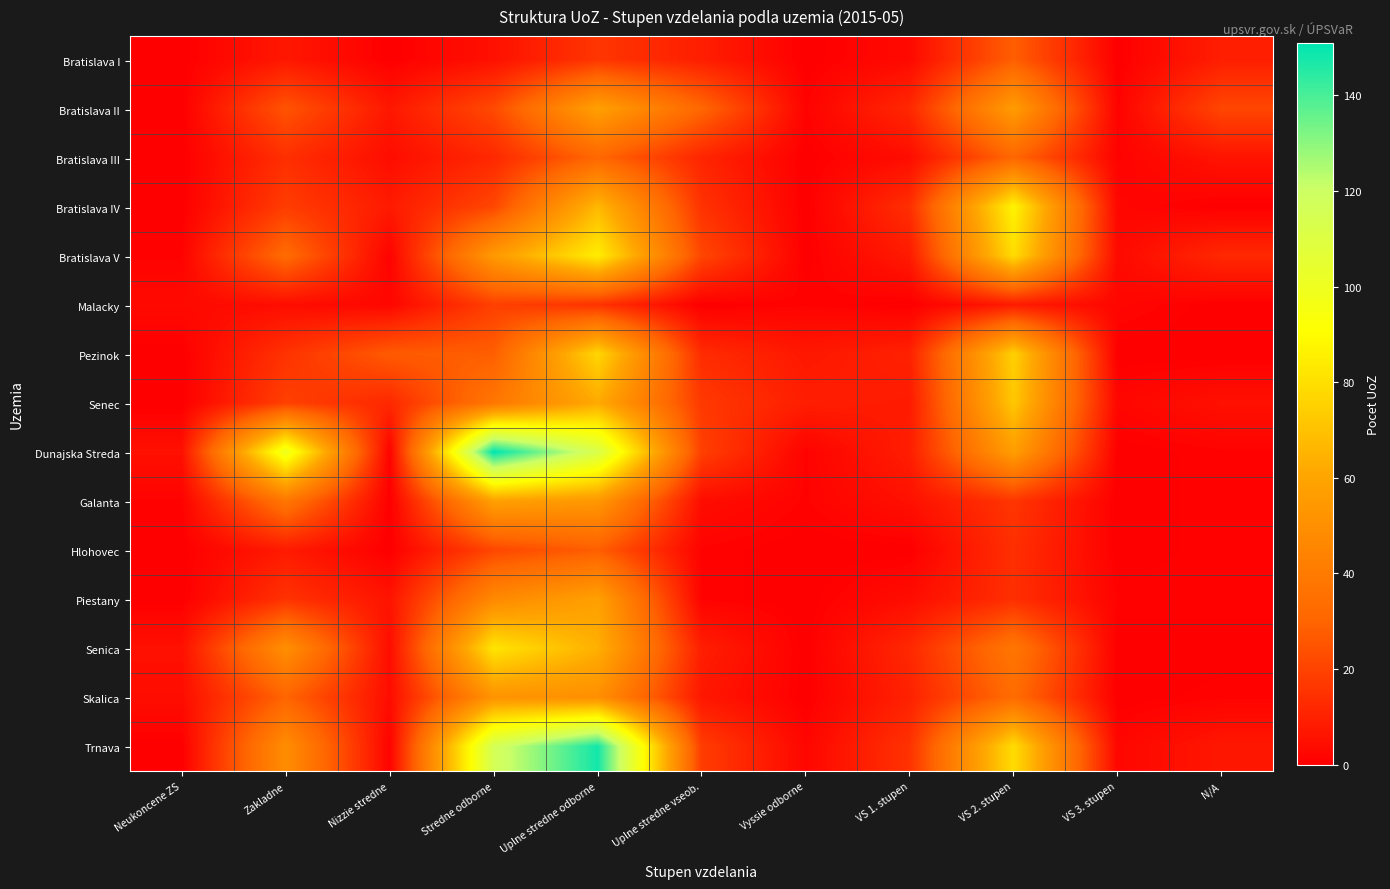

Reading left to right, list all the values displayed in this chart.

Bratislava I: Neukoncene ZS=0	Zakladne=7	Nizzie stredne=0	Stredne odborne=5	Uplne stredne odborne=16	Uplne stredne vseob.=9	Vyssie odborne=0	VS 1. stupen=3	VS 2. stupen=28	VS 3. stupen=0	N/A=9
Bratislava II: Neukoncene ZS=0	Zakladne=25	Nizzie stredne=7	Stredne odborne=22	Uplne stredne odborne=58	Uplne stredne vseob.=31	Vyssie odborne=1	VS 1. stupen=12	VS 2. stupen=56	VS 3. stupen=1	N/A=21
Bratislava III: Neukoncene ZS=0	Zakladne=14	Nizzie stredne=4	Stredne odborne=12	Uplne stredne odborne=31	Uplne stredne vseob.=11	Vyssie odborne=0	VS 1. stupen=4	VS 2. stupen=31	VS 3. stupen=1	N/A=6
Bratislava IV: Neukoncene ZS=0	Zakladne=18	Nizzie stredne=8	Stredne odborne=21	Uplne stredne odborne=67	Uplne stredne vseob.=15	Vyssie odborne=0	VS 1. stupen=14	VS 2. stupen=87	VS 3. stupen=2	N/A=0
Bratislava V: Neukoncene ZS=1	Zakladne=33	Nizzie stredne=1	Stredne odborne=55	Uplne stredne odborne=85	Uplne stredne vseob.=21	Vyssie odborne=0	VS 1. stupen=8	VS 2. stupen=79	VS 3. stupen=3	N/A=12
Malacky: Neukoncene ZS=3	Zakladne=4	Nizzie stredne=2	Stredne odborne=19	Uplne stredne odborne=15	Uplne stredne vseob.=0	Vyssie odborne=1	VS 1. stupen=0	VS 2. stupen=8	VS 3. stupen=2	N/A=0
Pezinok: Neukoncene ZS=0	Zakladne=15	Nizzie stredne=27	Stredne odborne=28	Uplne stredne odborne=77	Uplne stredne vseob.=13	Vyssie odborne=7	VS 1. stupen=10	VS 2. stupen=75	VS 3. stupen=0	N/A=0
Senec: Neukoncene ZS=0	Zakladne=19	Nizzie stredne=12	Stredne odborne=38	Uplne stredne odborne=62	Uplne stredne vseob.=17	Vyssie odborne=9	VS 1. stupen=8	VS 2. stupen=72	VS 3. stupen=2	N/A=5
Dunajska Streda: Neukoncene ZS=5	Zakladne=100	Nizzie stredne=1	Stredne odborne=151	Uplne stredne odborne=113	Uplne stredne vseob.=19	Vyssie odborne=1	VS 1. stupen=9	VS 2. stupen=57	VS 3. stupen=0	N/A=1
Galanta: Neukoncene ZS=1	Zakladne=38	Nizzie stredne=0	Stredne odborne=58	Uplne stredne odborne=54	Uplne stredne vseob.=4	Vyssie odborne=1	VS 1. stupen=5	VS 2. stupen=16	VS 3. stupen=0	N/A=1
Hlohovec: Neukoncene ZS=0	Zakladne=8	Nizzie stredne=0	Stredne odborne=21	Uplne stredne odborne=28	Uplne stredne vseob.=1	Vyssie odborne=0	VS 1. stupen=0	VS 2. stupen=14	VS 3. stupen=0	N/A=1
Piestany: Neukoncene ZS=0	Zakladne=15	Nizzie stredne=6	Stredne odborne=47	Uplne stredne odborne=58	Uplne stredne vseob.=1	Vyssie odborne=0	VS 1. stupen=4	VS 2. stupen=14	VS 3. stupen=1	N/A=1
Senica: Neukoncene ZS=5	Zakladne=50	Nizzie stredne=4	Stredne odborne=82	Uplne stredne odborne=64	Uplne stredne vseob.=9	Vyssie odborne=0	VS 1. stupen=12	VS 2. stupen=38	VS 3. stupen=0	N/A=0
Skalica: Neukoncene ZS=4	Zakladne=30	Nizzie stredne=4	Stredne odborne=52	Uplne stredne odborne=50	Uplne stredne vseob.=7	Vyssie odborne=0	VS 1. stupen=10	VS 2. stupen=33	VS 3. stupen=0	N/A=1
Trnava: Neukoncene ZS=0	Zakladne=49	Nizzie stredne=1	Stredne odborne=116	Uplne stredne odborne=148	Uplne stredne vseob.=18	Vyssie odborne=2	VS 1. stupen=15	VS 2. stupen=79	VS 3. stupen=2	N/A=7